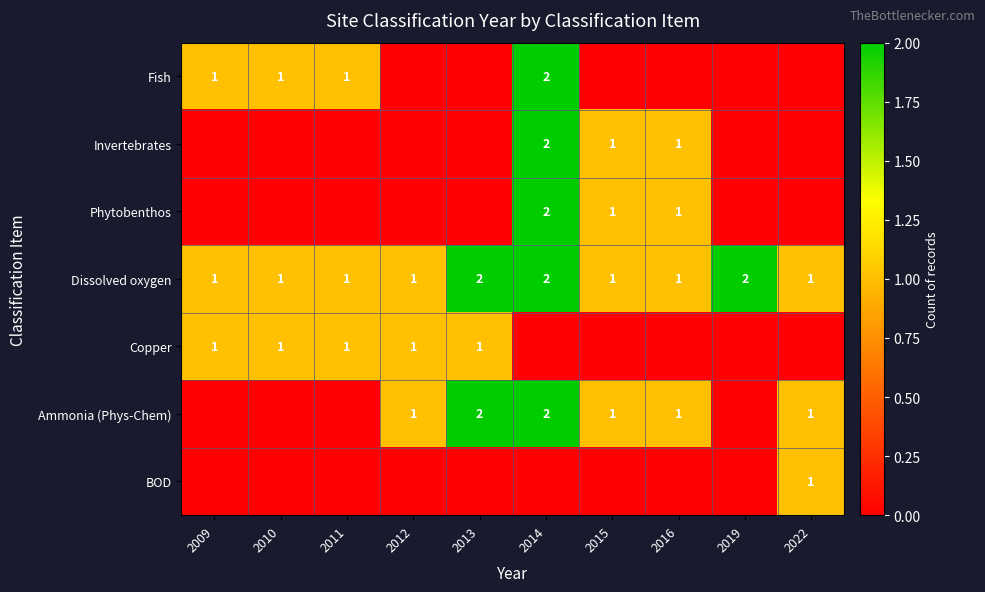

What is the spread (max minus min) of values at 2022?

1